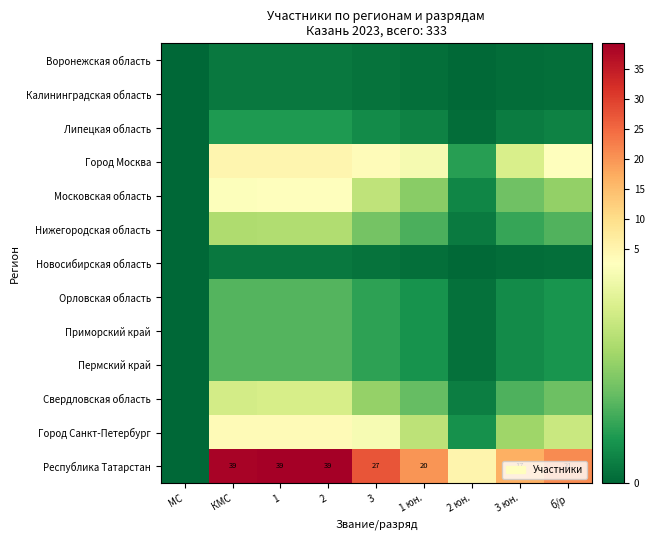

At how many categories does at least one series exceed 21?

5